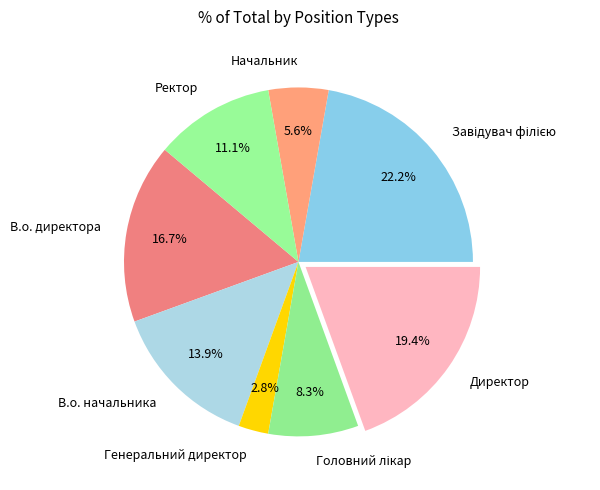

To the nearest percent, what portion does Директор represent?

19%